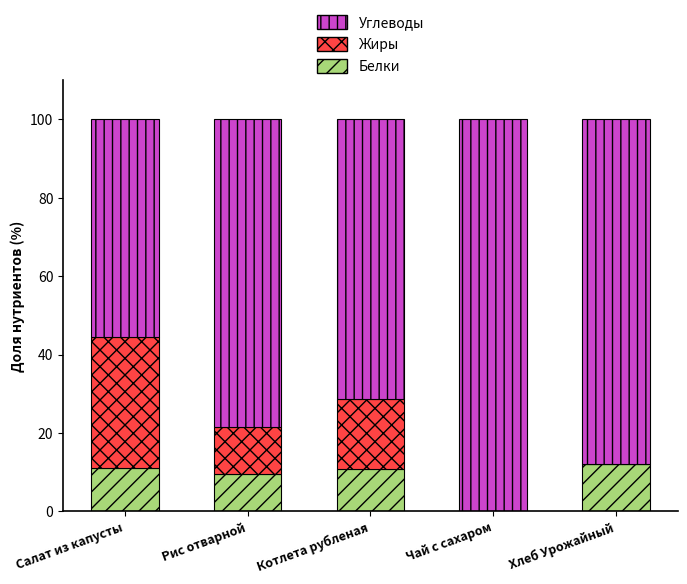

What are all the series names shown in the legend?

Углеводы, Жиры, Белки